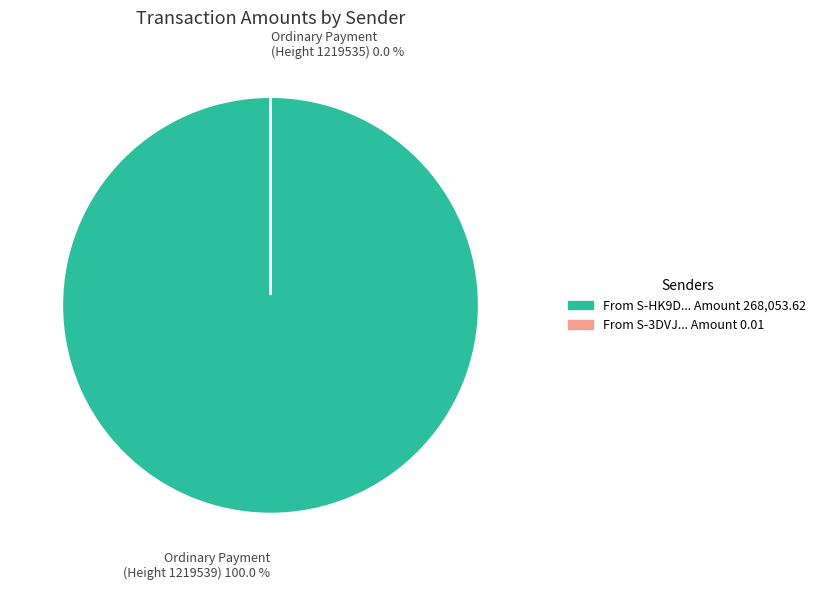

Count the number of slices in the pie.

2